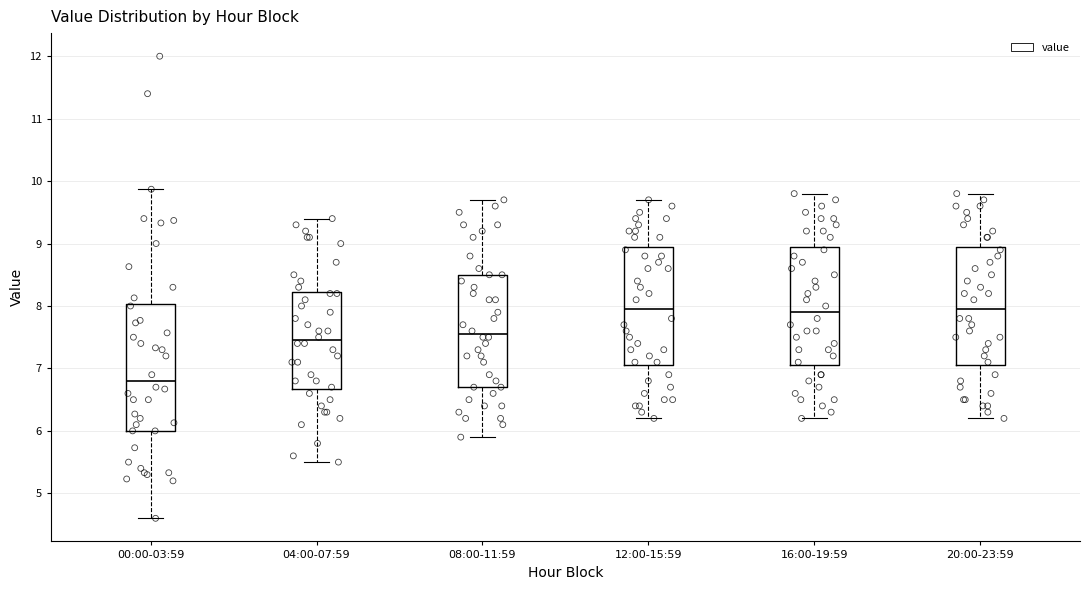

Where does the lower whisker of the box for 04:00-07:59 end on the y-axis? The values are not printed on the chart, so give them approximately, as read against the axis.

5.5